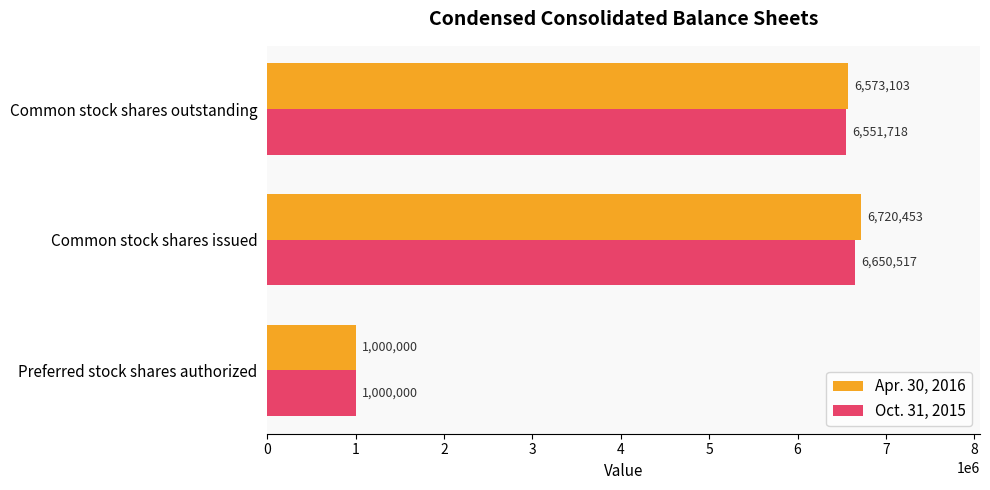

At which category is the sum across all series the highest?

Common stock shares issued